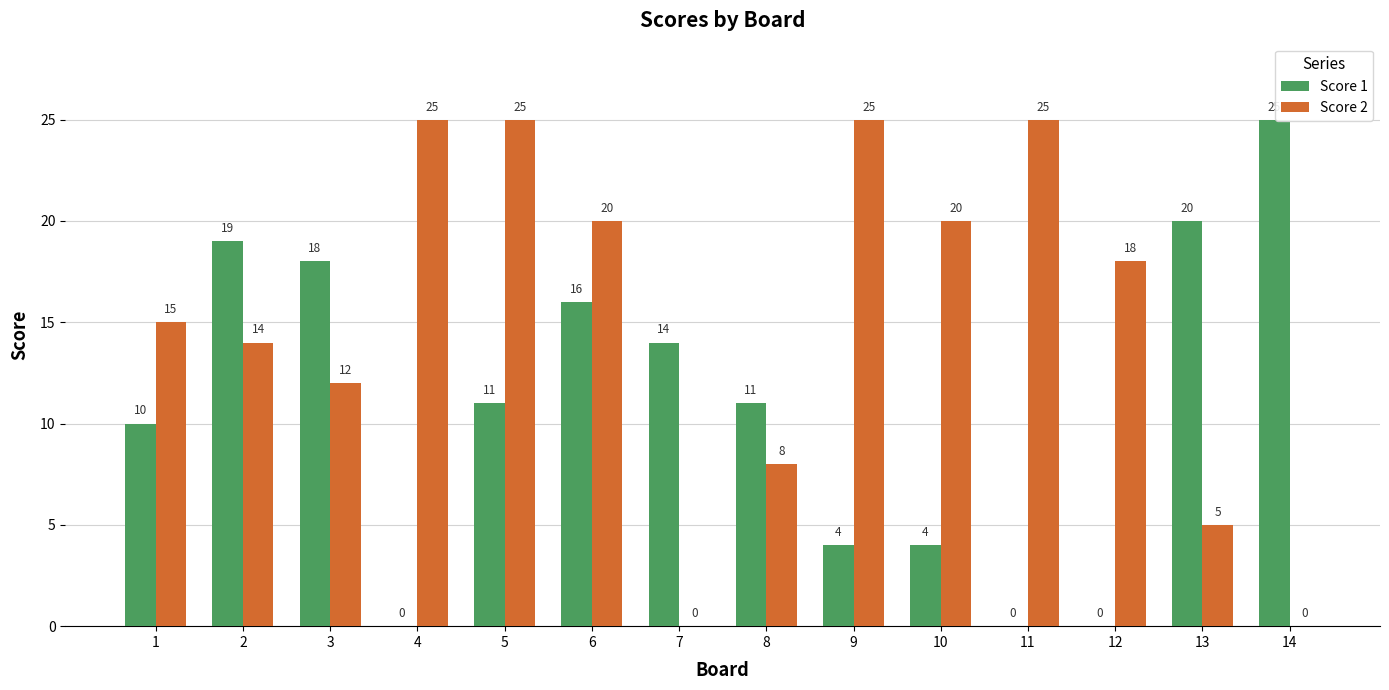

What are all the series names shown in the legend?

Score 1, Score 2